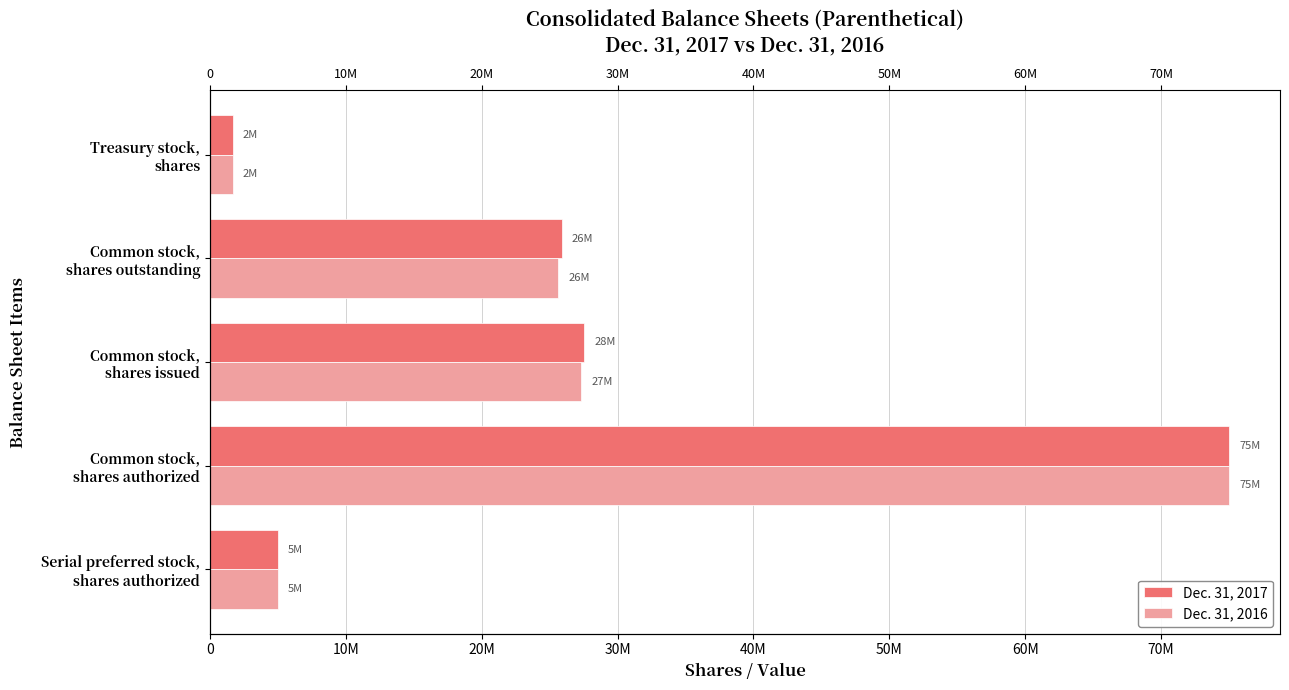

Between Common stock, shares outstanding and Treasury stock, shares, which series saw the biggest shift?

Dec. 31, 2017